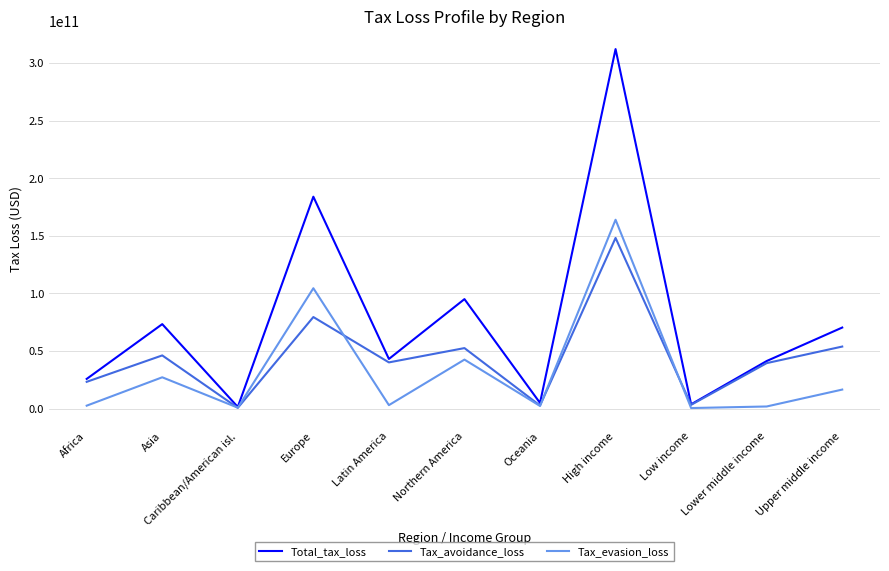

At which category is the sum across all series the highest?

High income